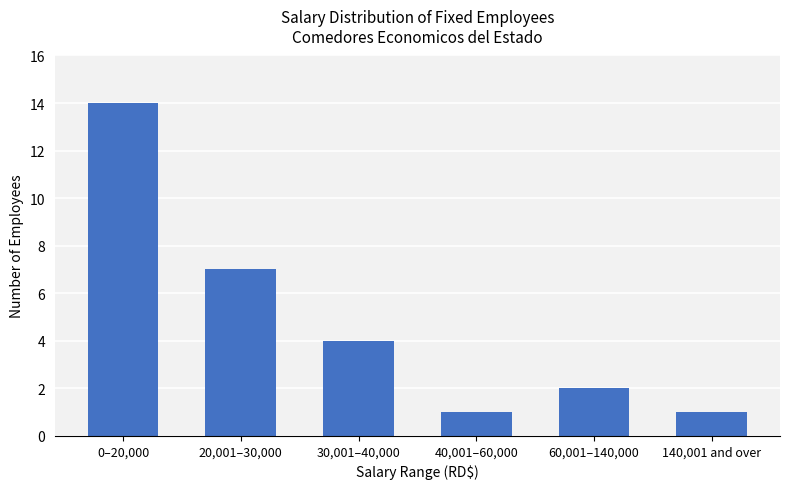

Count the number of categories in the chart.

6